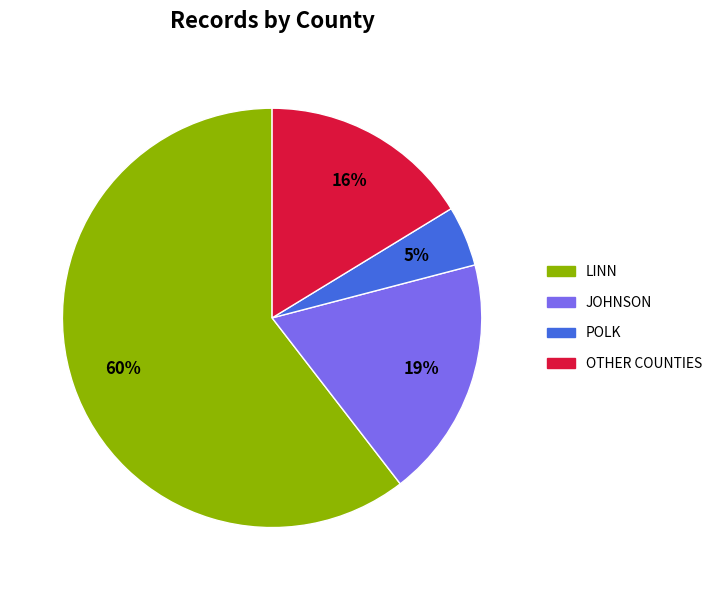

To the nearest percent, what is the average slice percentage?

25%